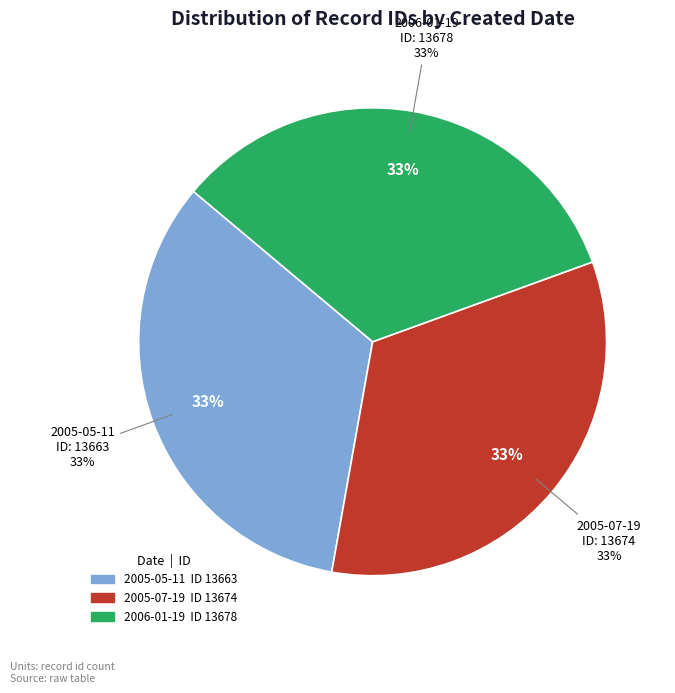

Which category has the smallest portion of the pie?

2005-05-11